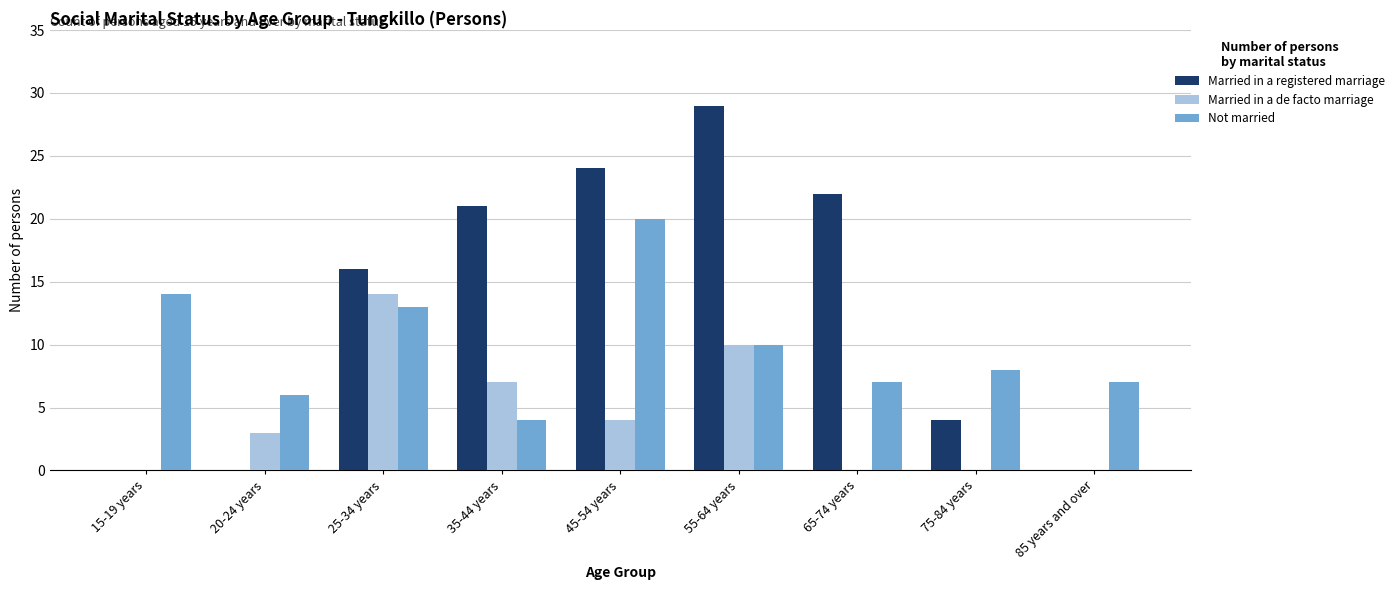

Which category has the highest value across all series?

55-64 years